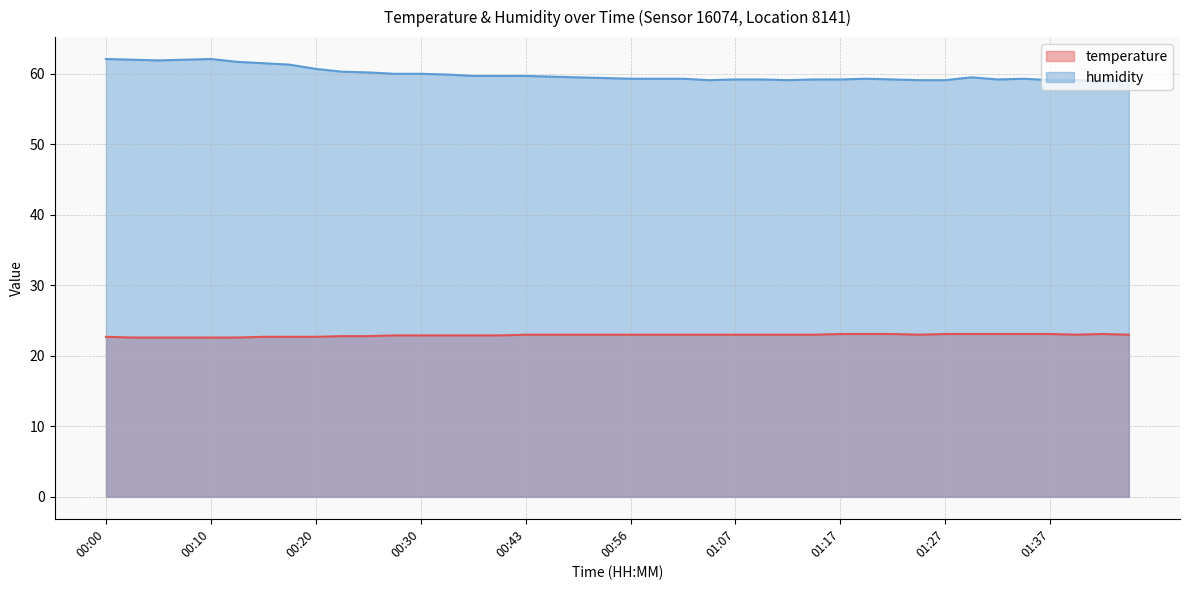

True or false: humidity and temperature intersect in this chart.

False